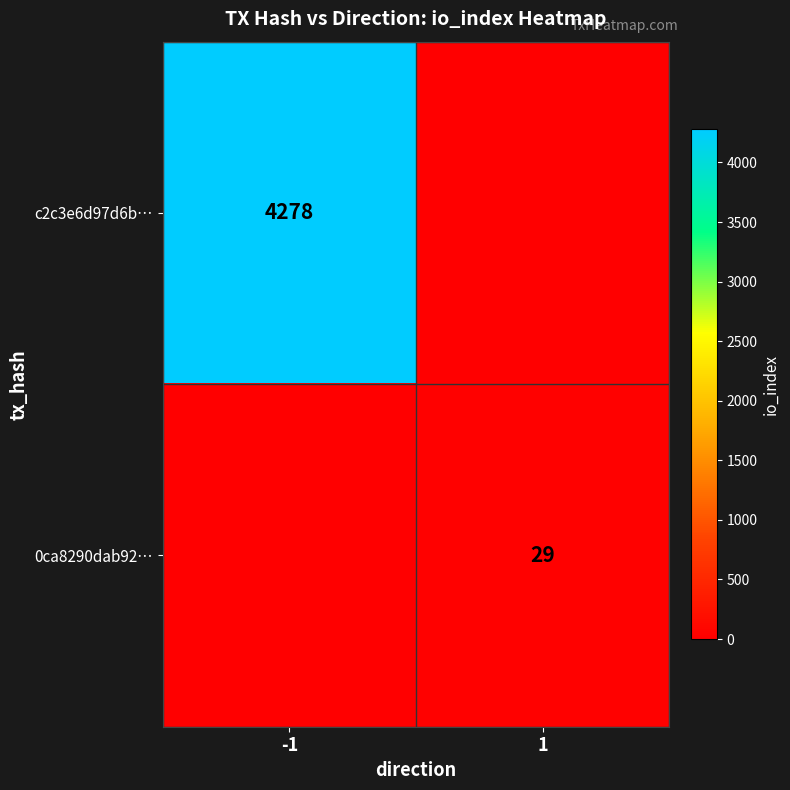

Is the value of c2c3e6d97d6b… at -1 greater than the value of 0ca8290dab92… at 1?

Yes